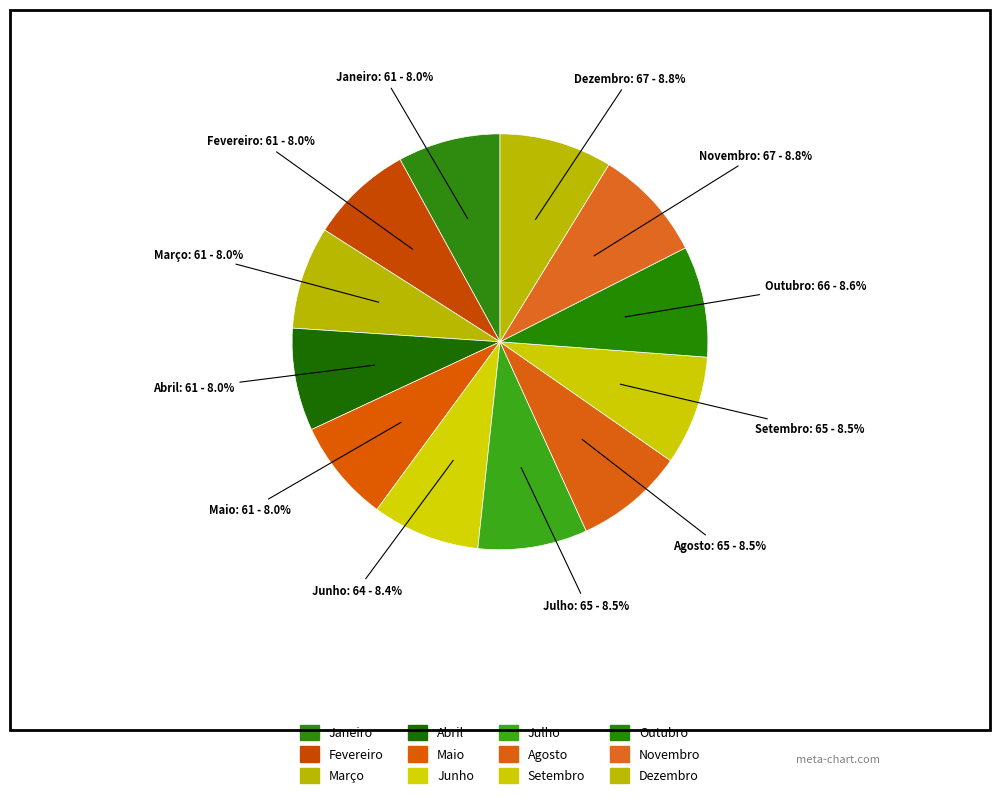

Does Abril account for over 50% of the chart?

No